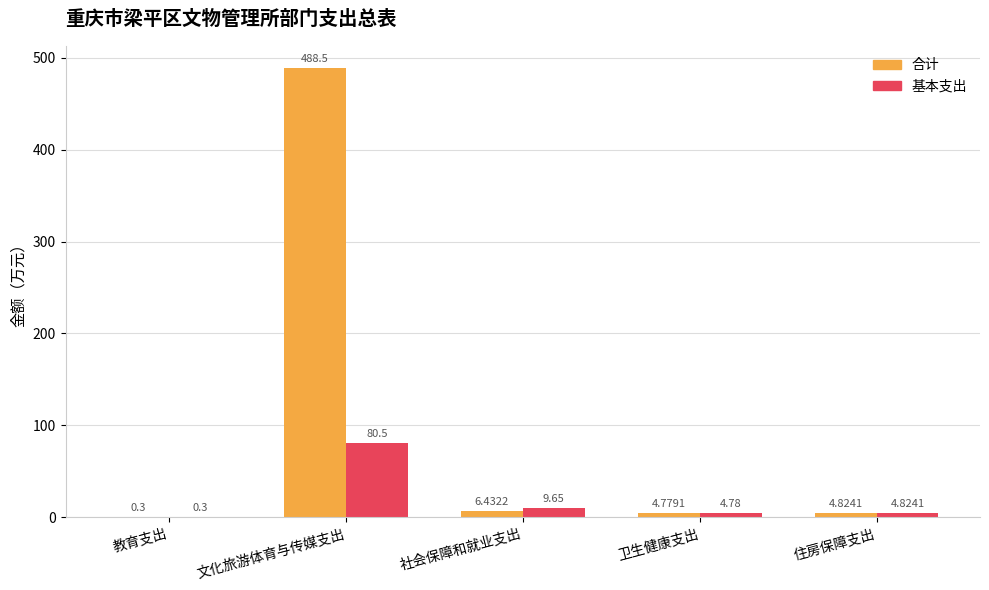

Which series changed the most between 社会保障和就业支出 and 卫生健康支出?

基本支出